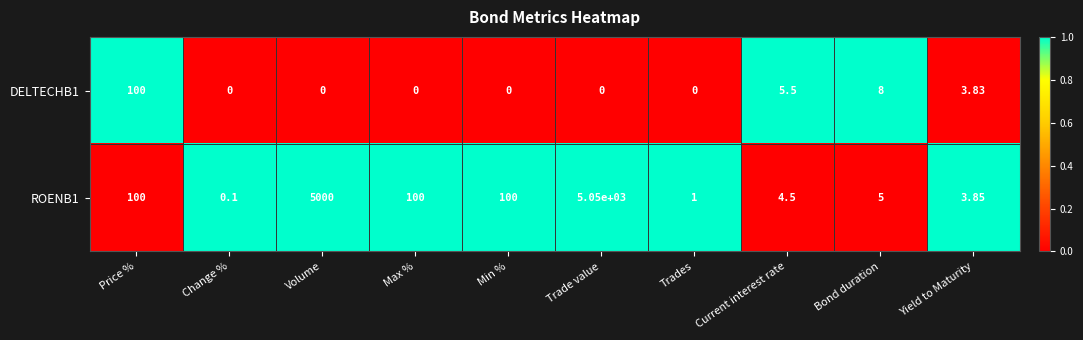

At which label does DELTECHB1 reach its peak?

Price %